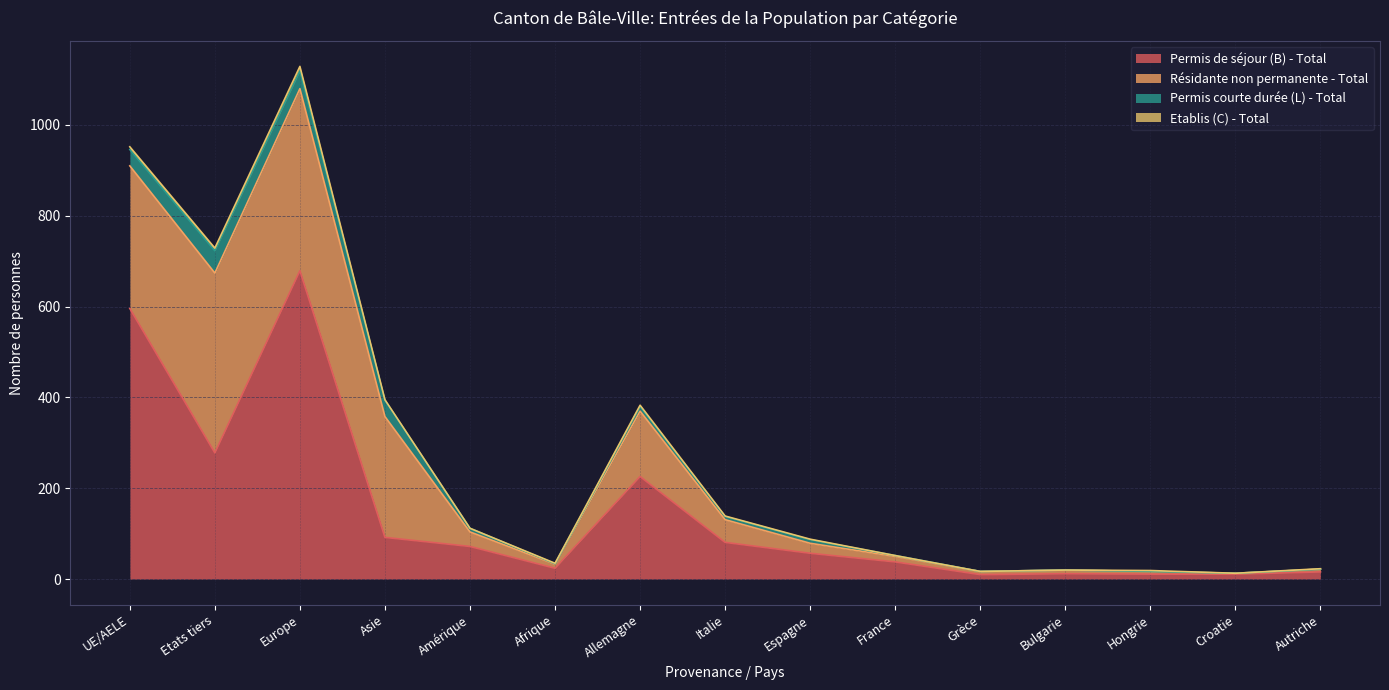

What is the highest value of the Permis de séjour (B) - Total series?

679